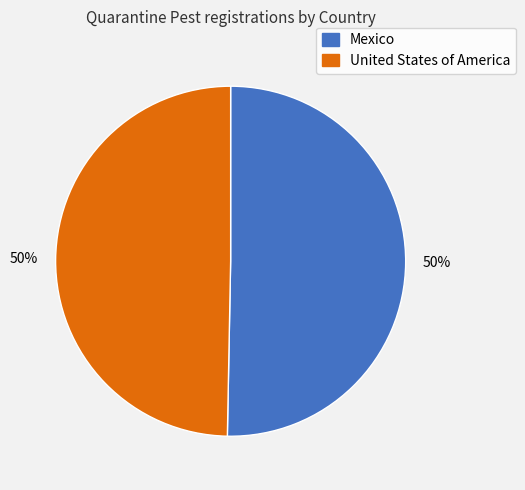

Approximately how many times larger is the value at United States of America compared to Mexico?

1.0